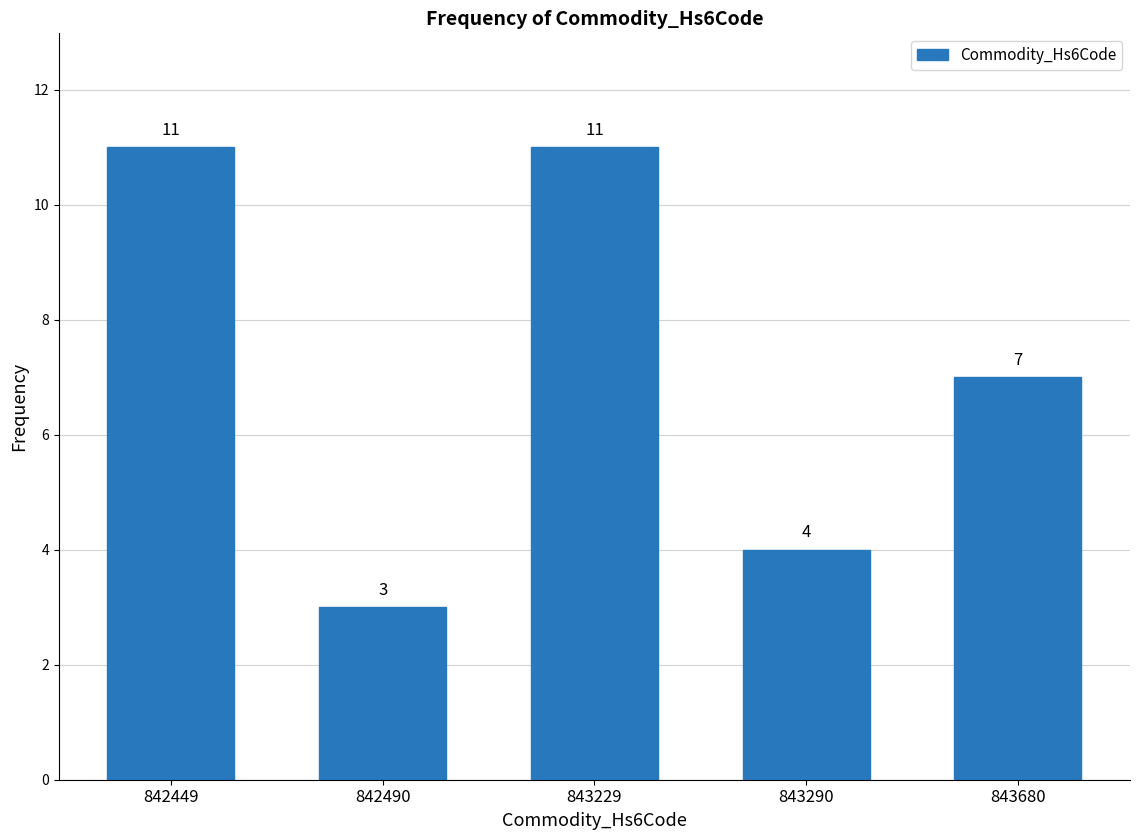

Reading left to right, extract all data points from this chart.

11	3	11	4	7